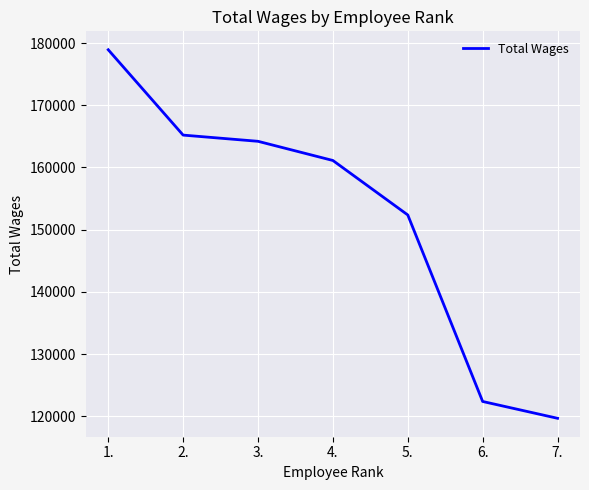

At which category does the chart reach its minimum across all series?

7.